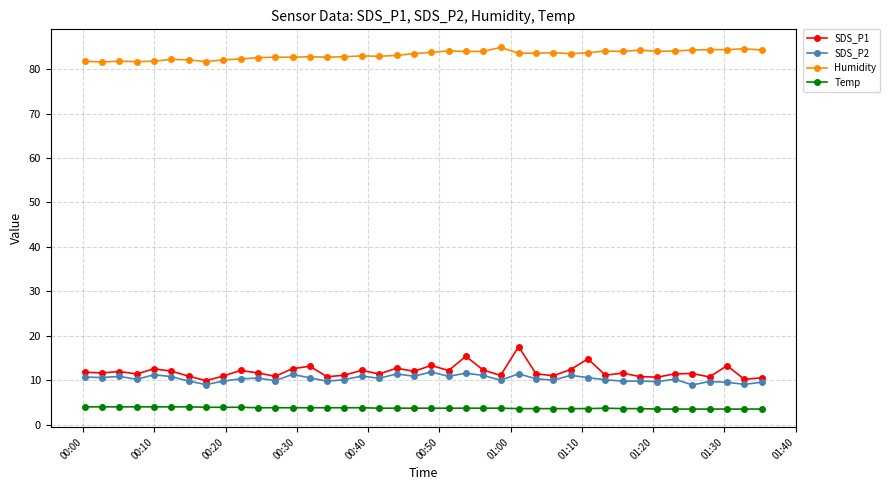

What is the lowest value of the Humidity series?

81.6